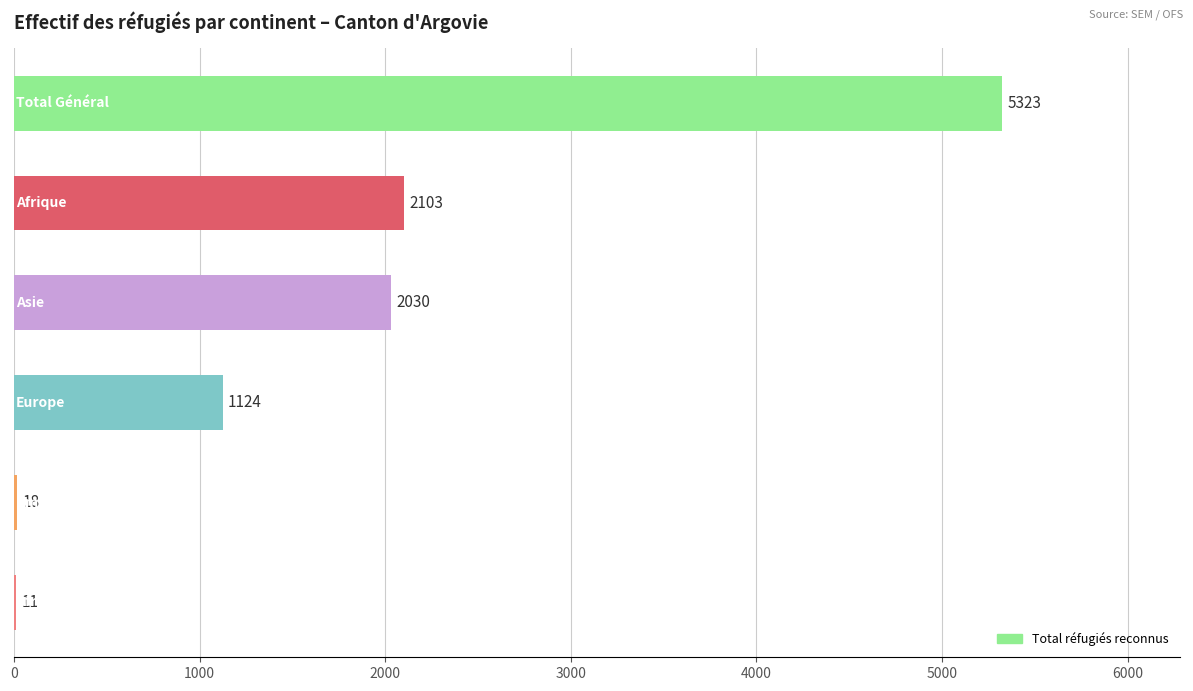

What is the greatest value displayed?

5323